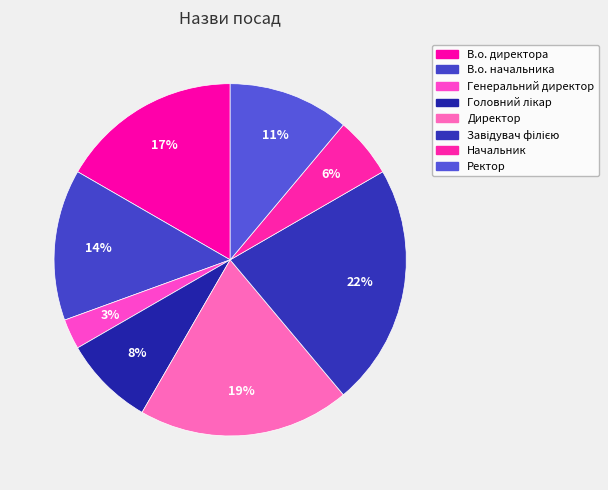

What portion of the pie excludes В.о. директора?

83.3%